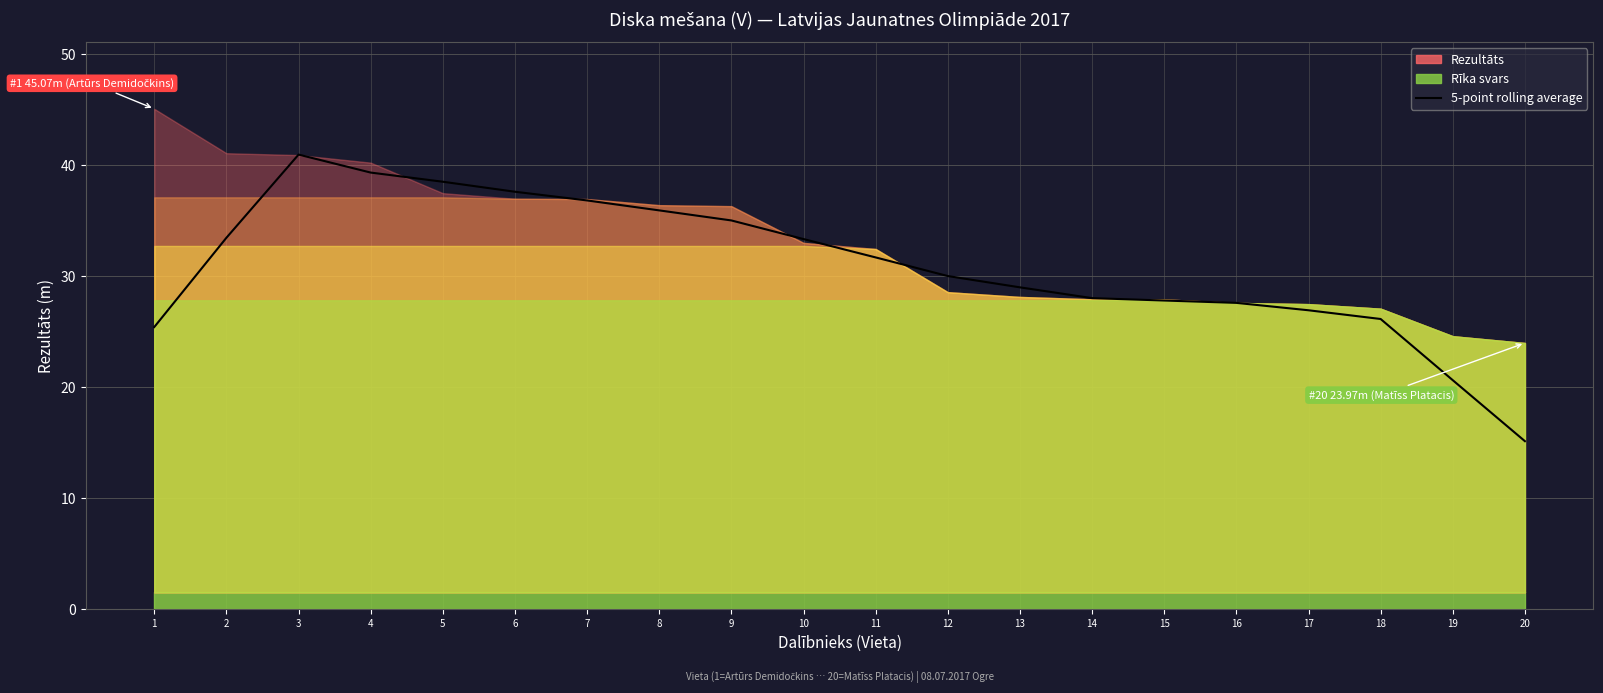

Which has a higher value, 4 or 7?

4